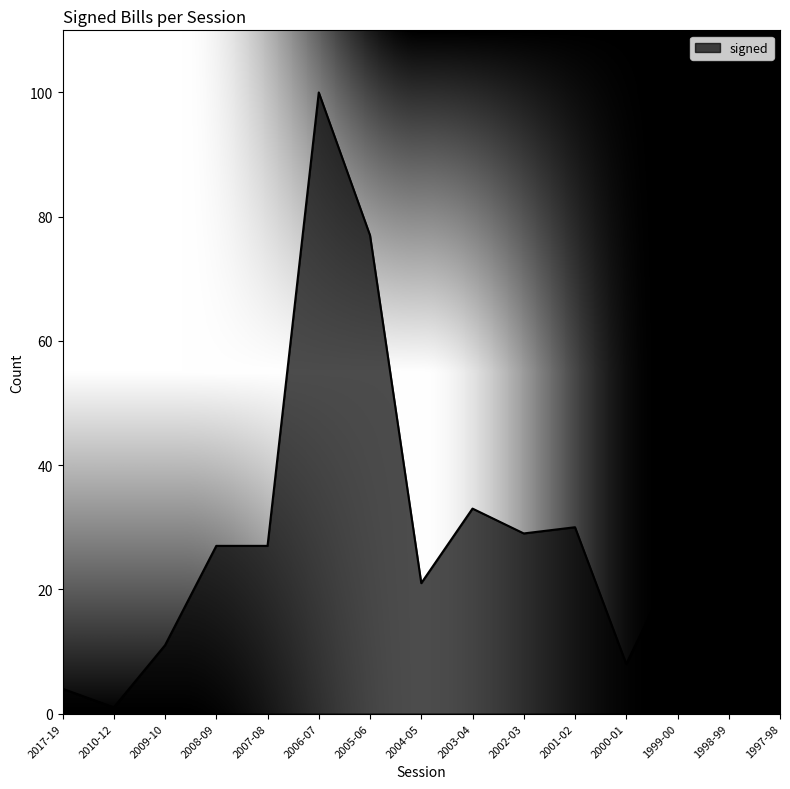

At which category does the chart reach its minimum across all series?

2010-12